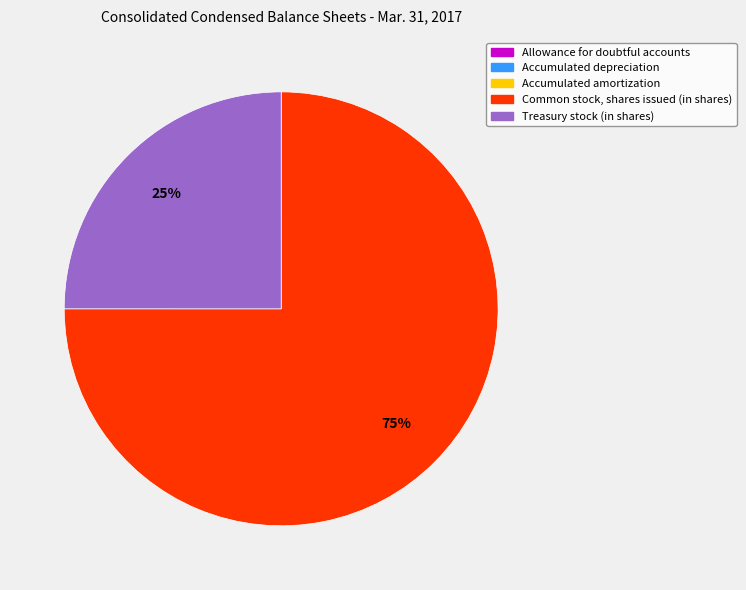

The Common stock, shares issued (in shares) slice represents 66% of the pie. True or false?

False